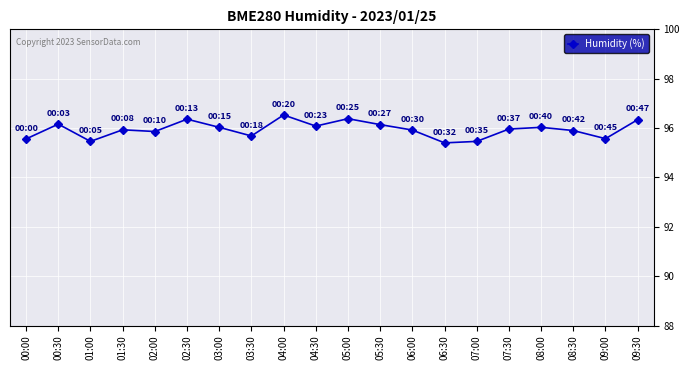

Is this an area chart (filled region under the line)?

No